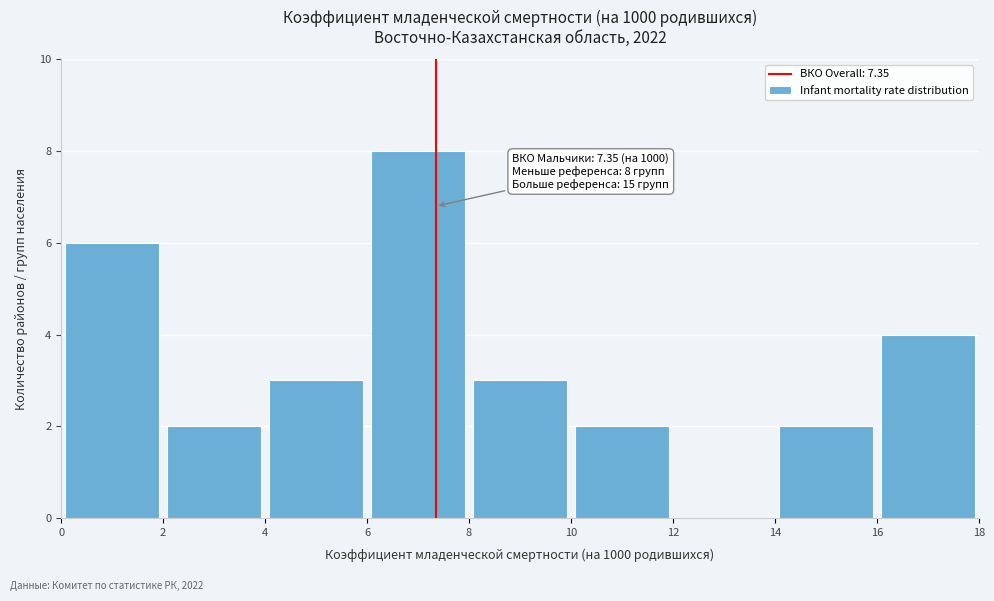

Which range on the x-axis has the tallest bar?

6 to 8